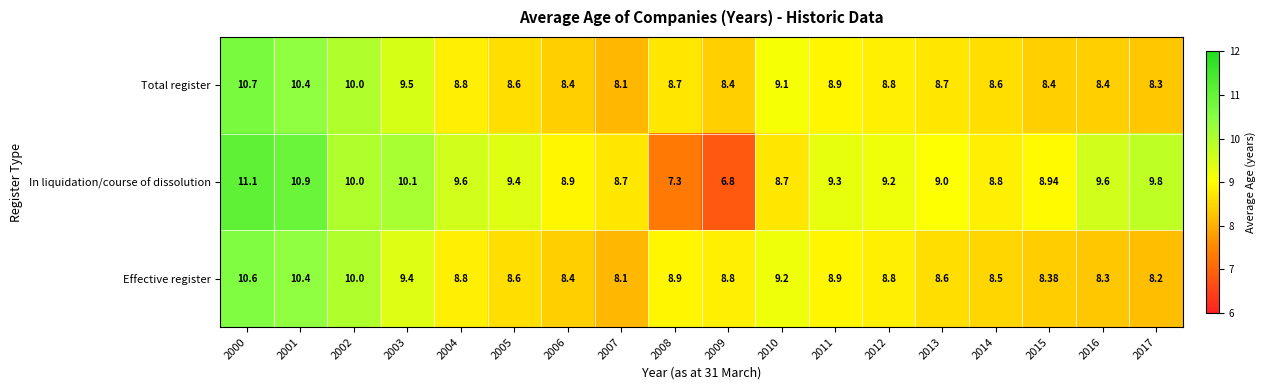

Which series has the largest total across all categories?

In liquidation/course of dissolution